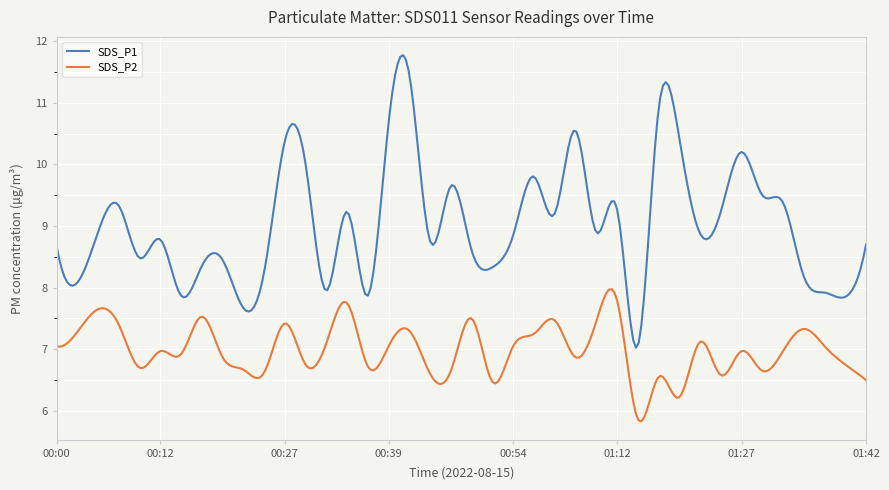

What is the greatest value displayed?

11.8